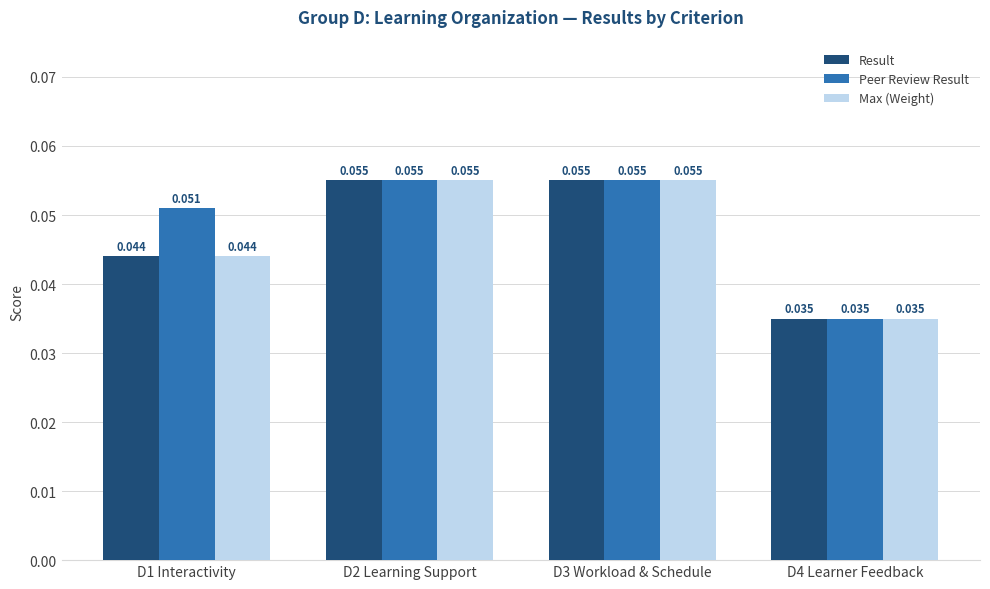

Which series has the largest total across all categories?

Peer Review Result